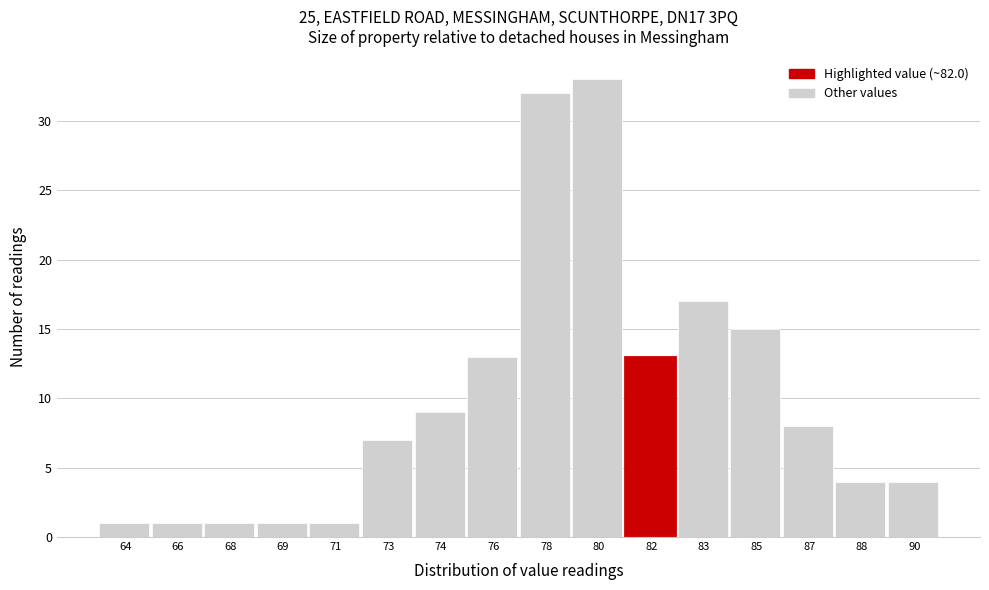

Reading left to right, transcribe all the data shown in this chart.

1	1	1	1	1	7	9	13	32	33	13	17	15	8	4	4